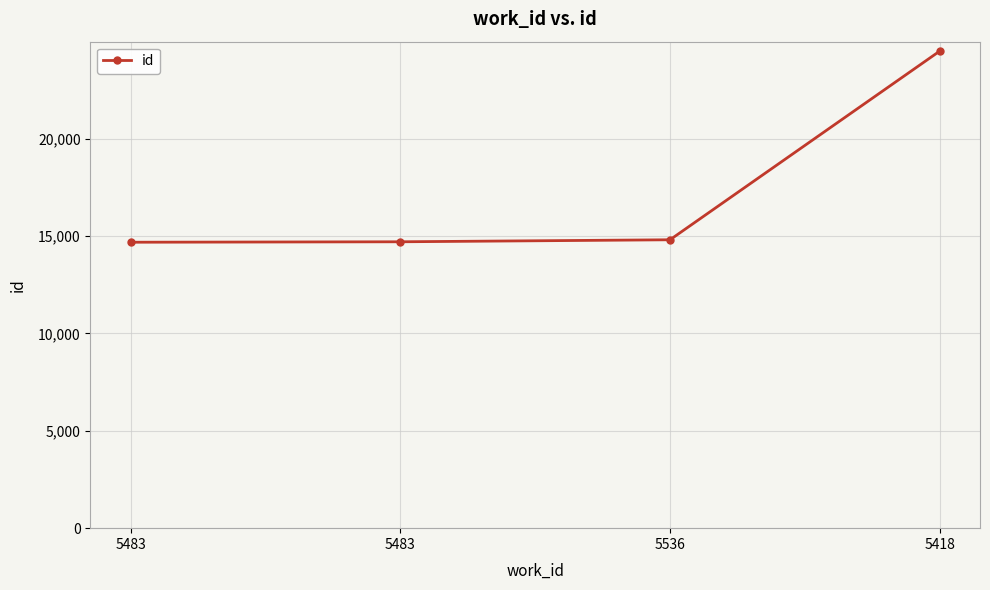

The chart shows a value of 14805 at 5536. True or false?

True